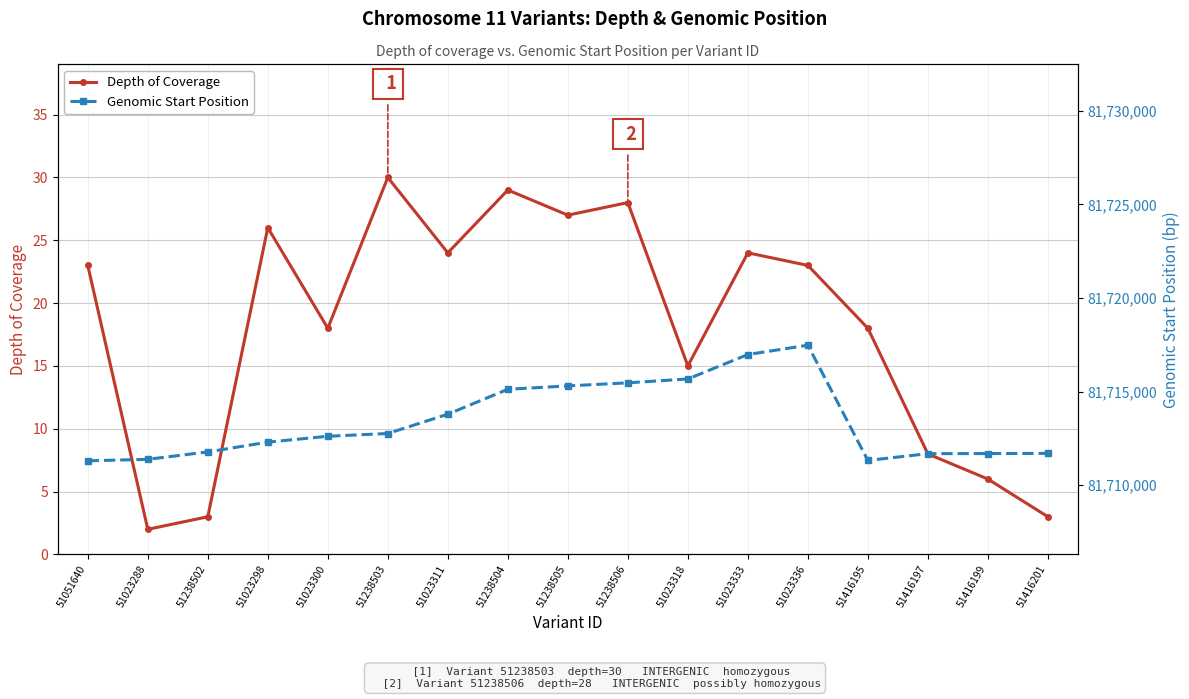

What is the smallest value displayed?

2